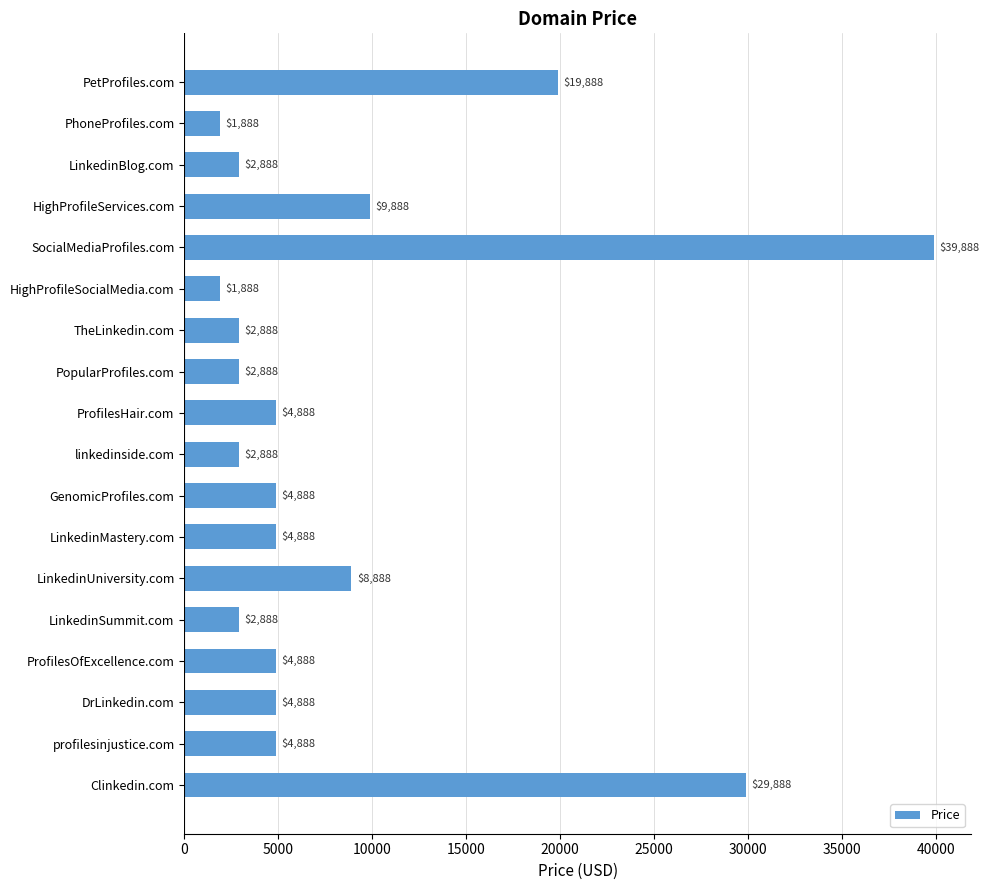

The value at profilesinjustice.com is 4888. True or false?

True